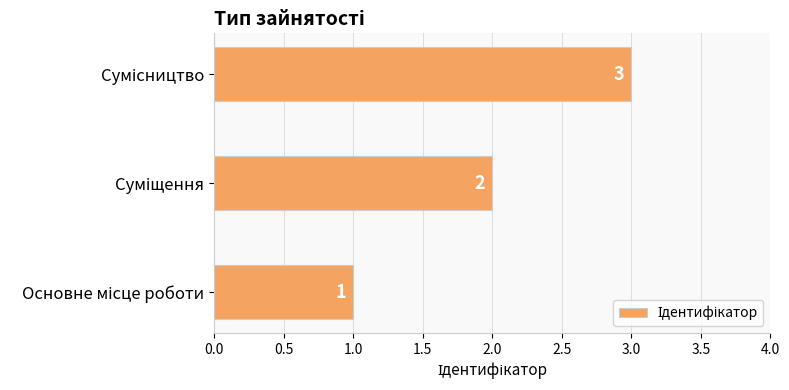

What is the greatest value displayed?

3